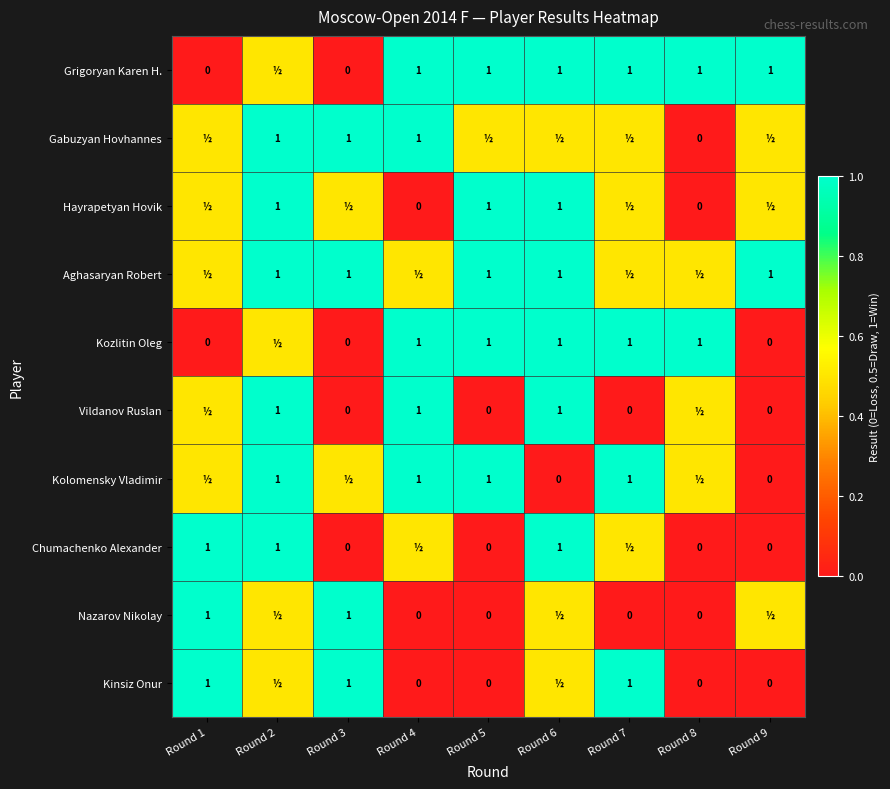

Is it true that Chumachenko Alexander equals 1.0 at Round 2?

True